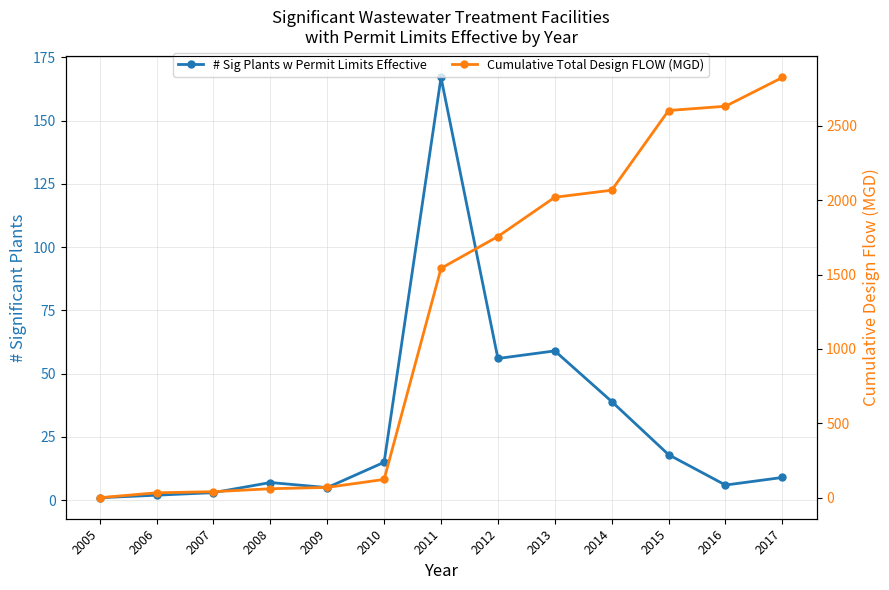

Rank the series by their maximum value, from highest to lowest.

Cumulative Total Design FLOW (MGD), # Sig Plants w Permit Limits Effective